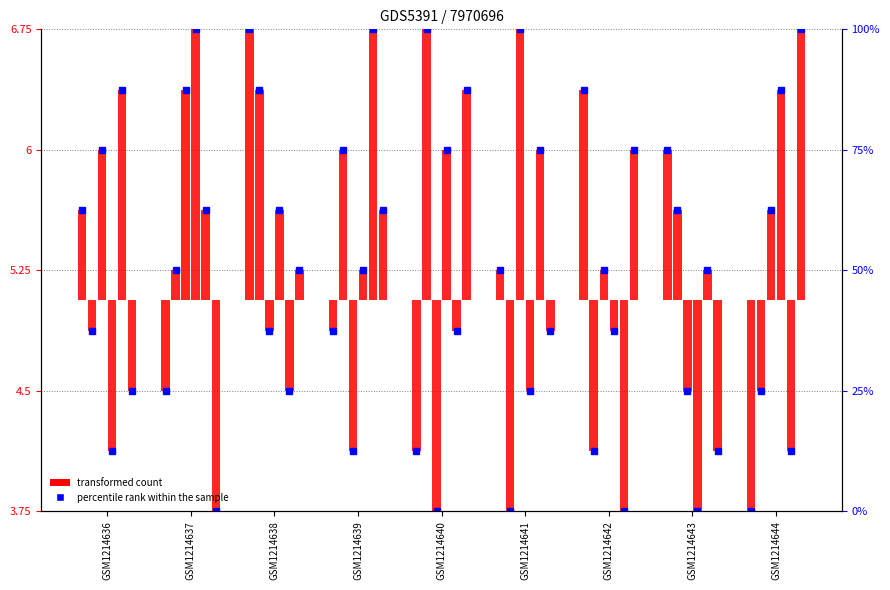

At which category is the sum across all series the highest?

GSM1214638